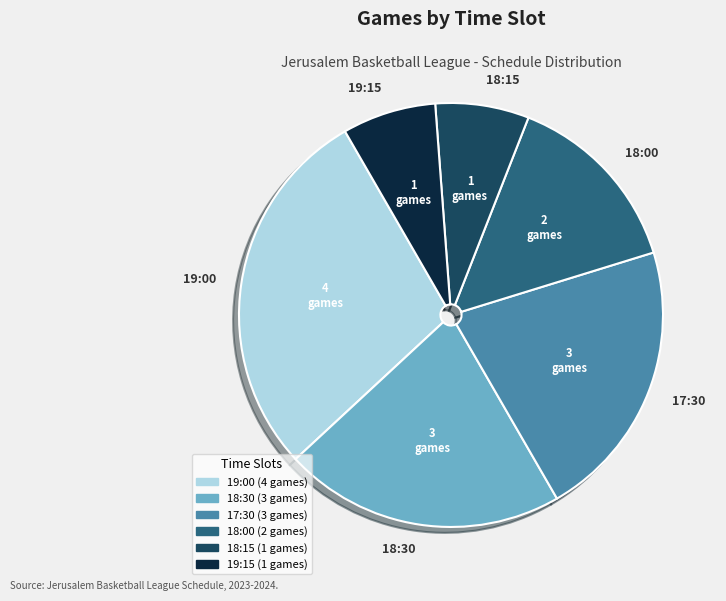

Does any single category account for the majority?

No